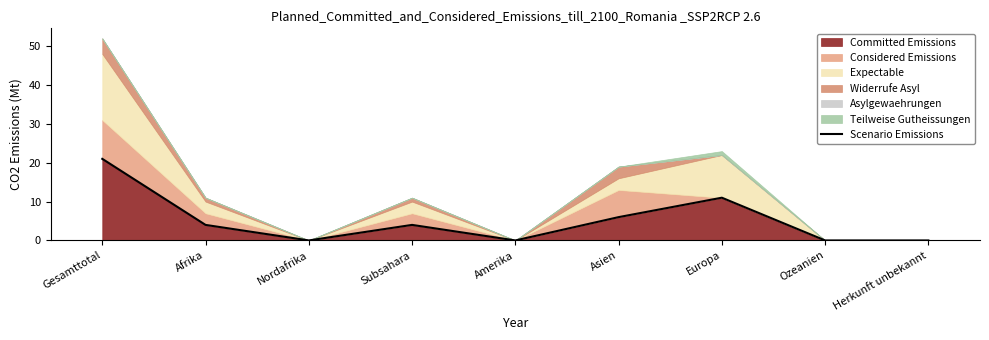

What is the sum of all values?

46